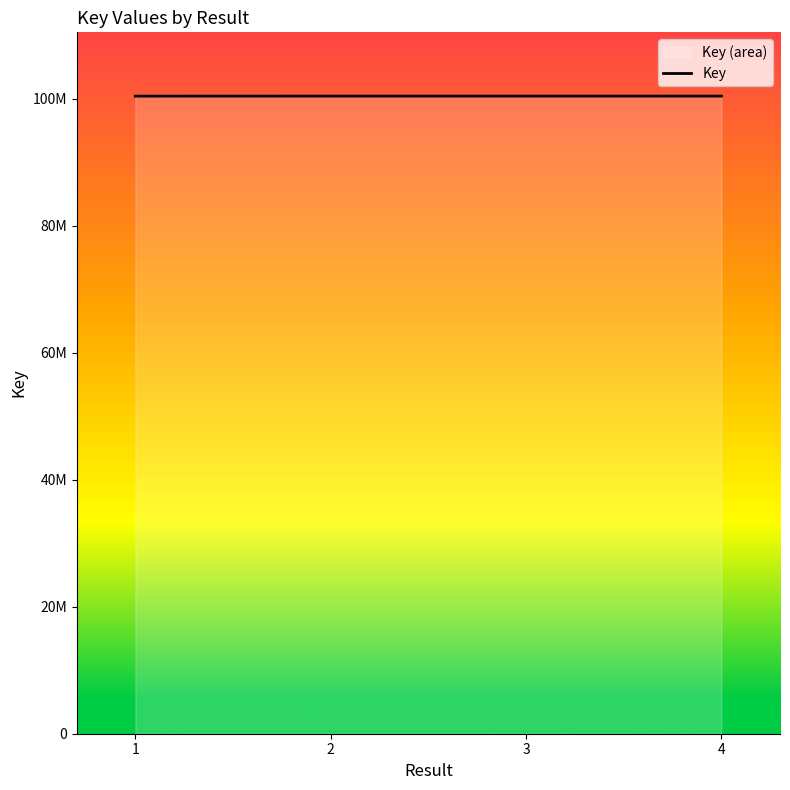

The value at 2 is 28299451. True or false?

False